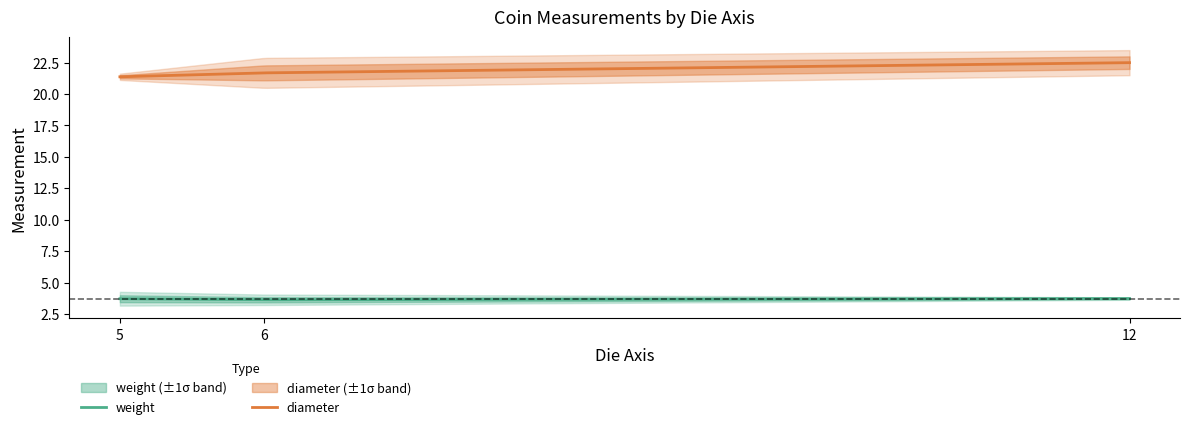

Is this an area chart (filled region under the line)?

No